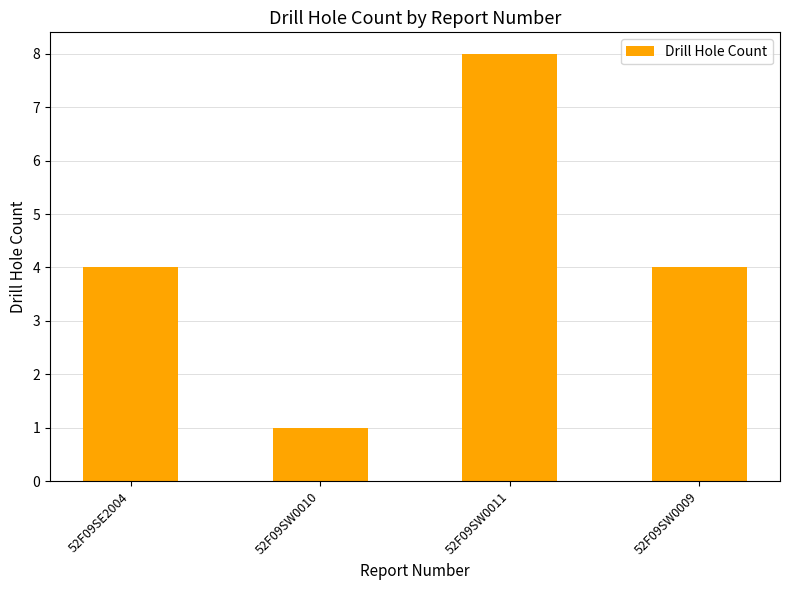

Reading right to left, what are all the values shown in this chart?

52F09SW0009=4	52F09SW0011=8	52F09SW0010=1	52F09SE2004=4